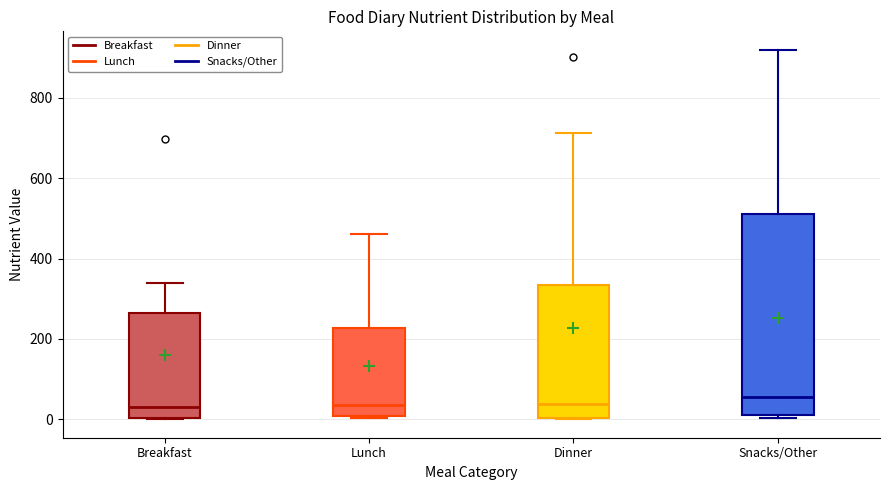

Reading left to right, read every box against the y-axis: the position of its median line, the range the box covers, and the ends of its whiskers. The values are not printed on the chart, so give them approximately, as read against the axis.

Breakfast: median 40, box 0 to 260, whiskers 0 to 340
Lunch: median 40, box 0 to 220, whiskers 0 to 460
Dinner: median 40, box 0 to 340, whiskers 0 to 720
Snacks/Other: median 60, box 20 to 520, whiskers 0 to 920